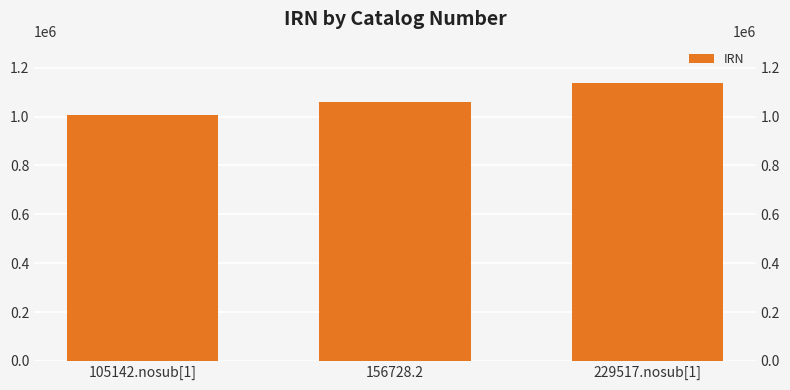

At which category does the chart reach its peak across all series?

229517.nosub[1]